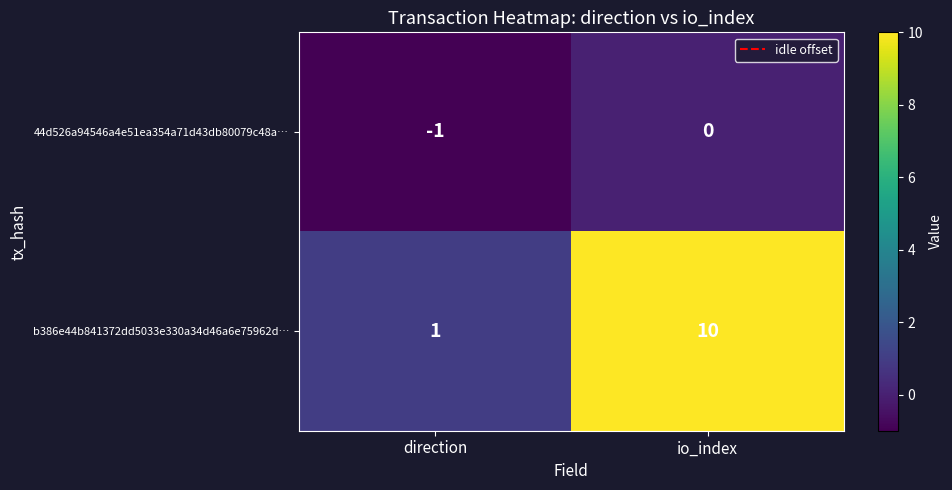

Reading left to right, extract all data points from this chart.

44d526a94546a4e51ea354a71d43db80079c48a…: direction=-1	io_index=0
b386e44b841372dd5033e330a34d46a6e75962d…: direction=1	io_index=10